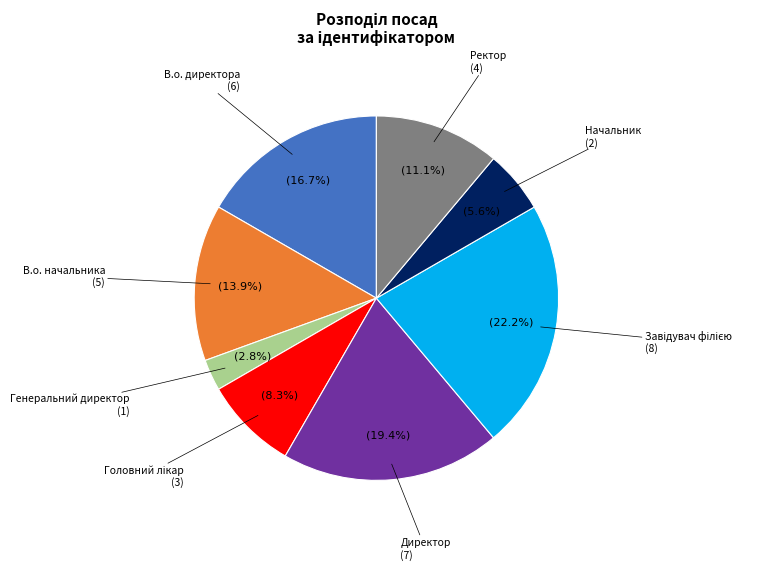

How many segments does this pie chart have?

8